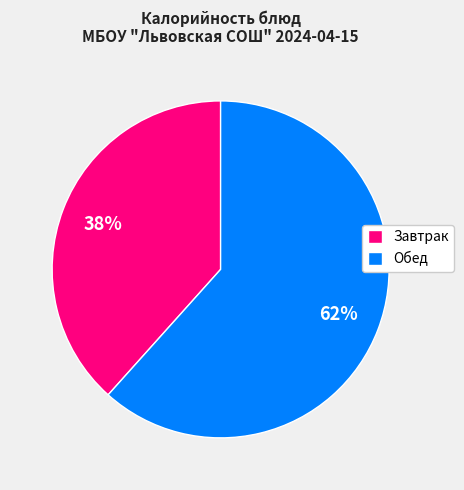

To the nearest percent, what is the average slice percentage?

50%